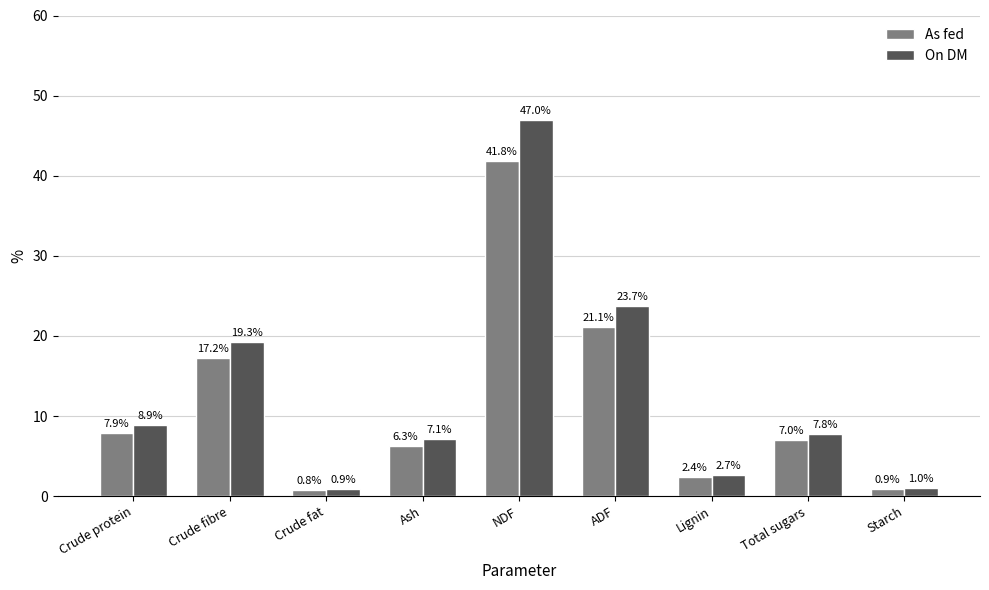

How many data points in On DM are above 7?

6